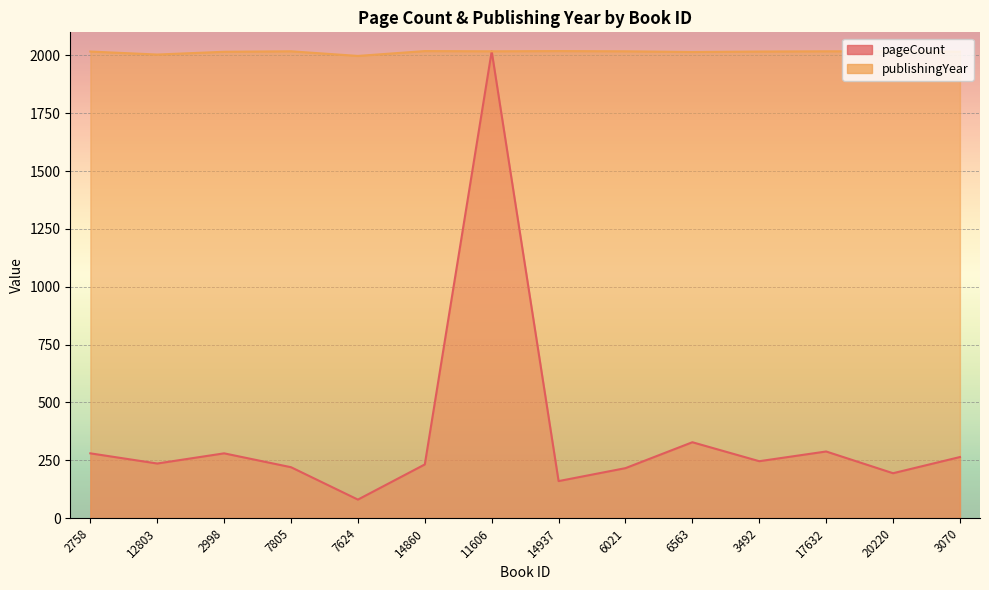

How many lines are shown in the chart?

2